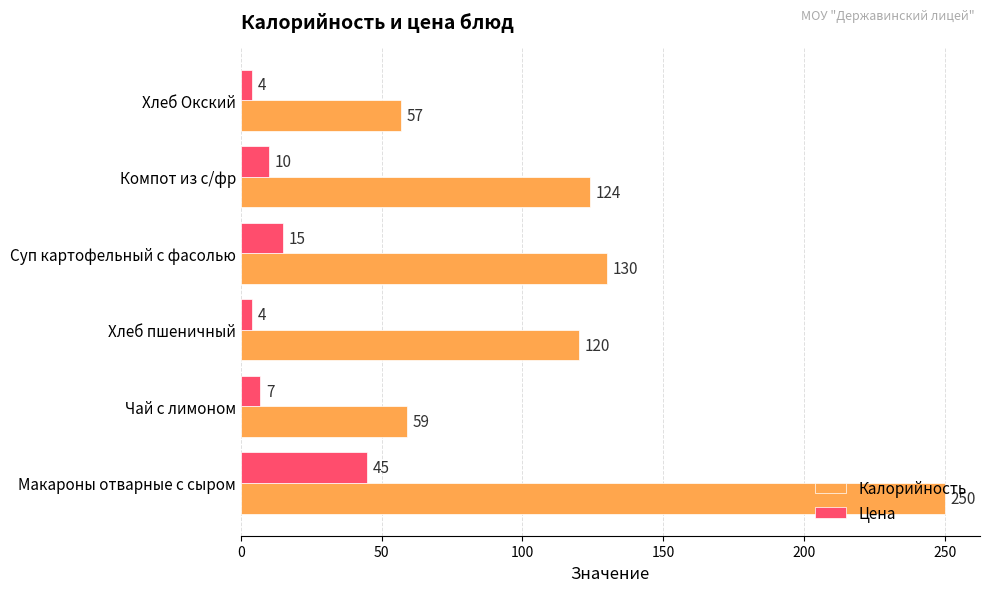

What is the maximum value for Цена?

45